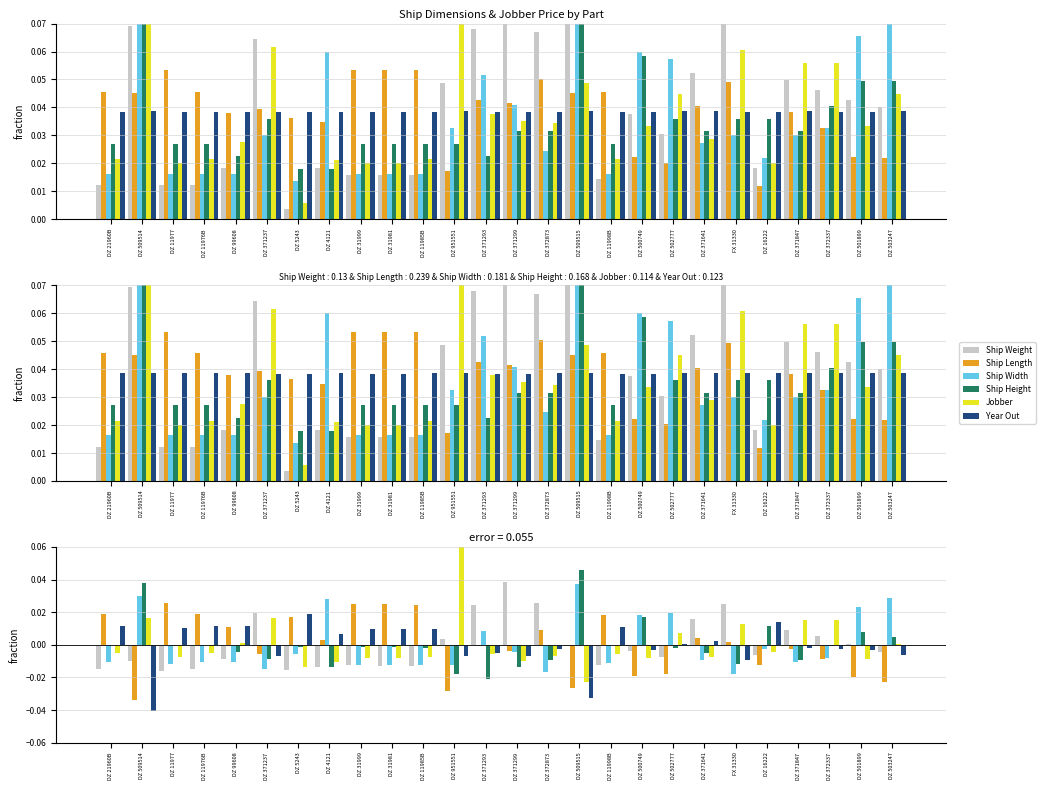

How many values in Jobber are below zero?

17